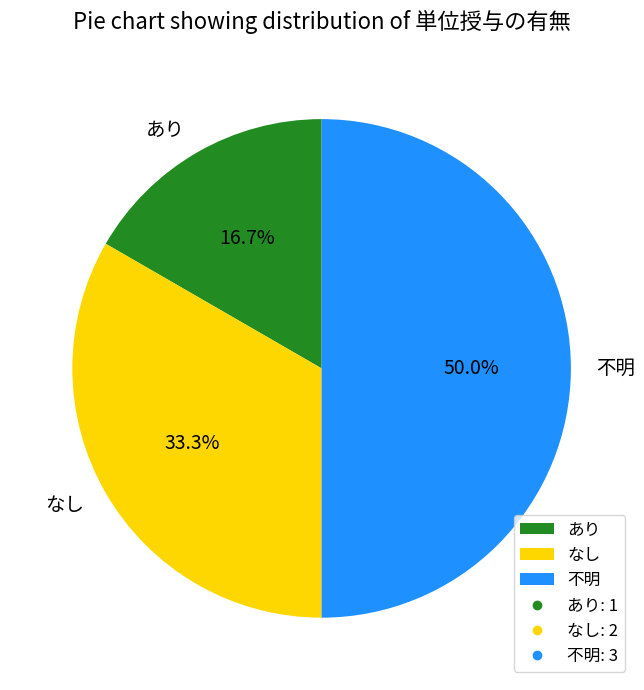

Is the sum of なし and 不明 greater than half?

Yes